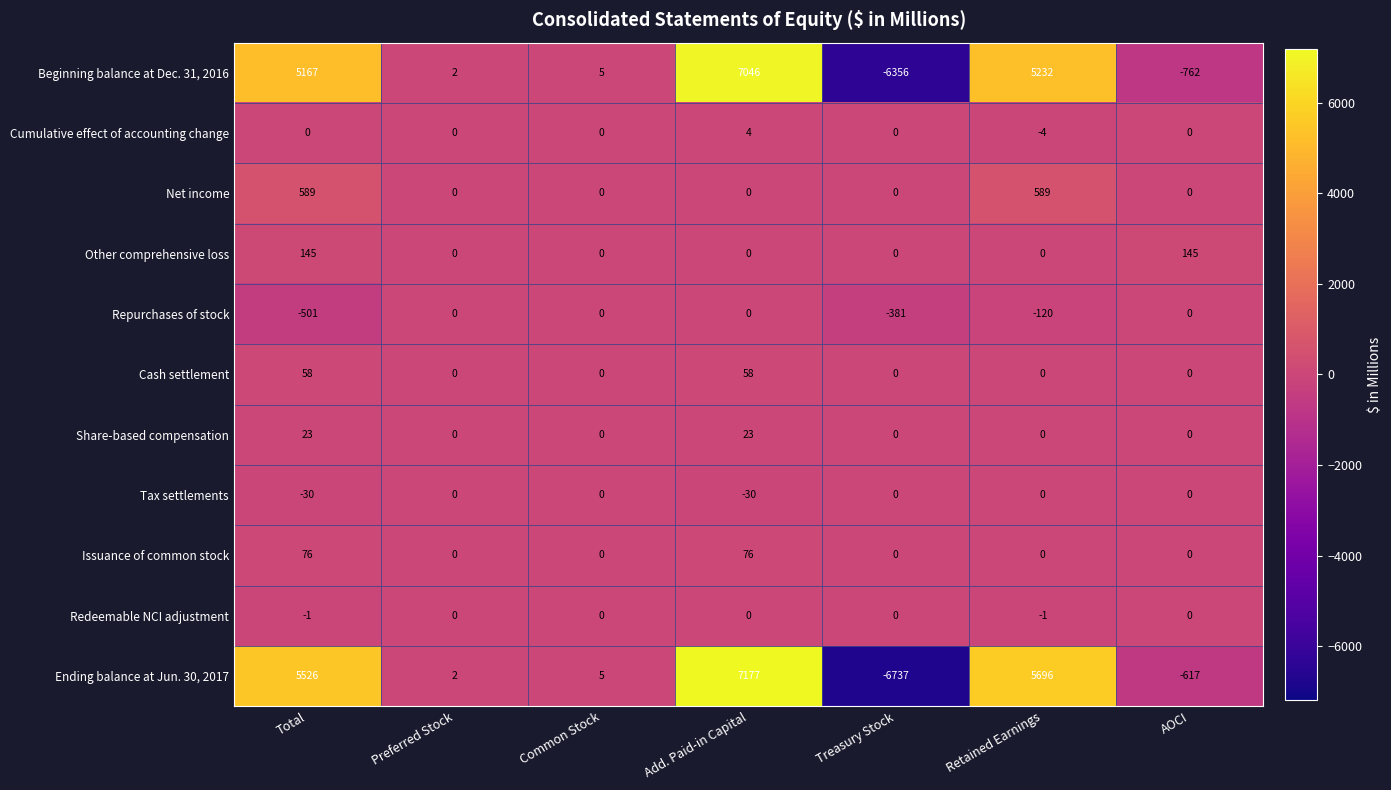

What is the sum of the Other comprehensive loss values at AOCI and Common Stock?

145